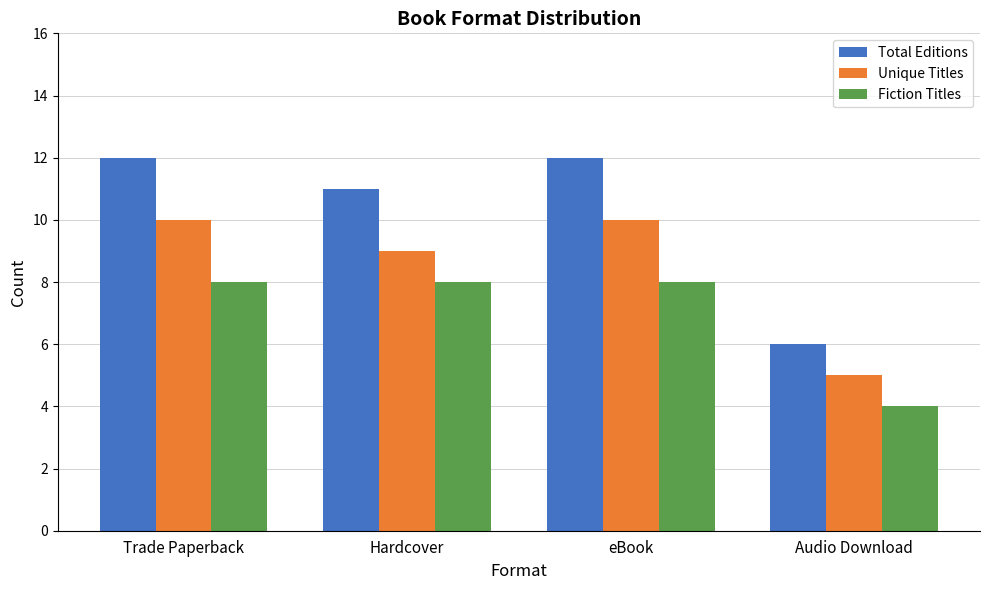

Reading right to left, transcribe all the data shown in this chart.

Total Editions: Audio Download=6	eBook=12	Hardcover=11	Trade Paperback=12
Unique Titles: Audio Download=5	eBook=10	Hardcover=9	Trade Paperback=10
Fiction Titles: Audio Download=4	eBook=8	Hardcover=8	Trade Paperback=8